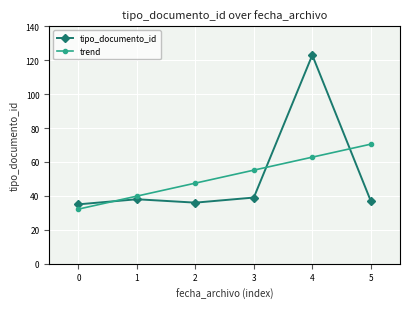

What is the difference between the maximum and second lowest values in the tipo_documento_id series?

87.0